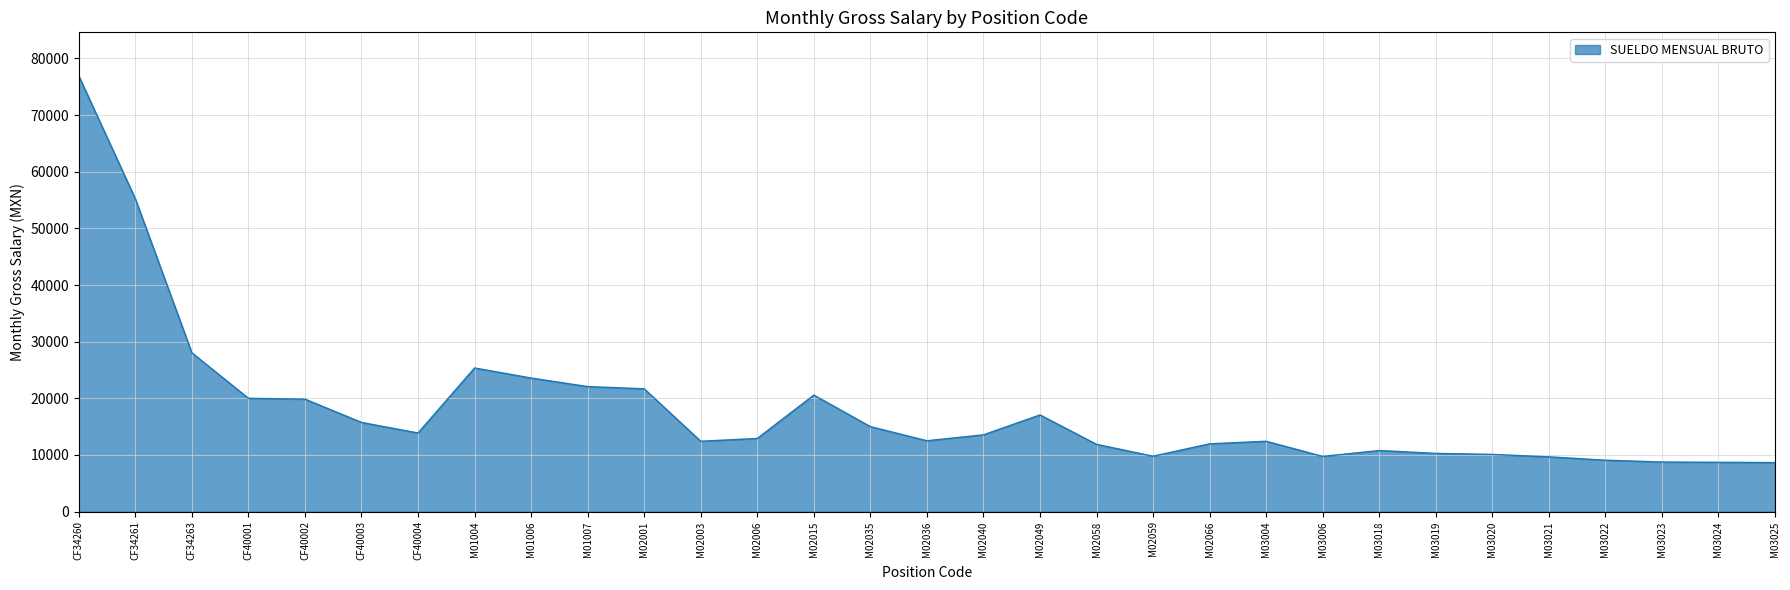

The chart shows a value of 5772.8 at M02059. True or false?

False